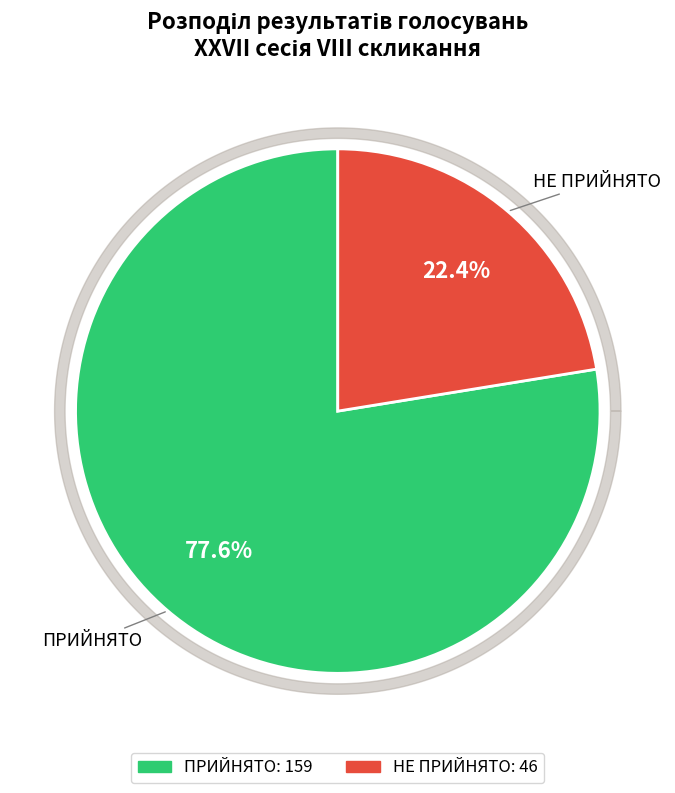

What percentage is the ПРИЙНЯТО slice, to the nearest percent?

78%